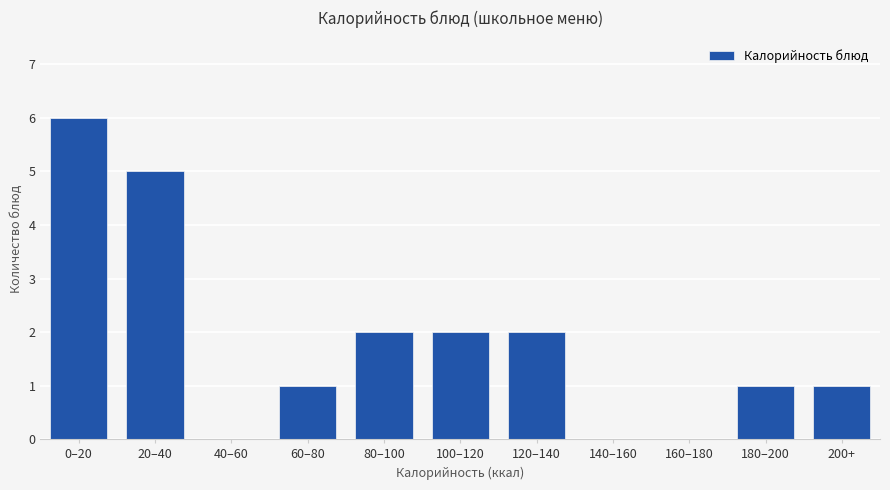

Reading left to right, what are all the values shown in this chart?

0–20=6	20–40=5	40–60=0	60–80=1	80–100=2	100–120=2	120–140=2	140–160=0	160–180=0	180–200=1	200+=1